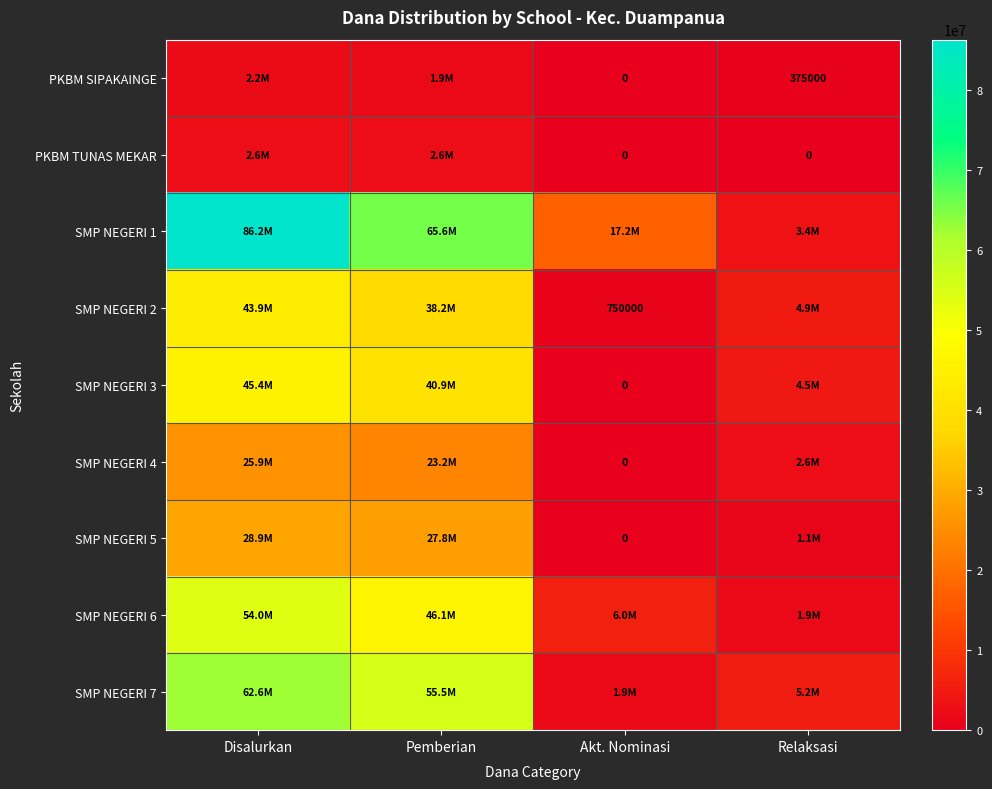

Which series changed the most between Disalurkan and Relaksasi?

SMP NEGERI 1